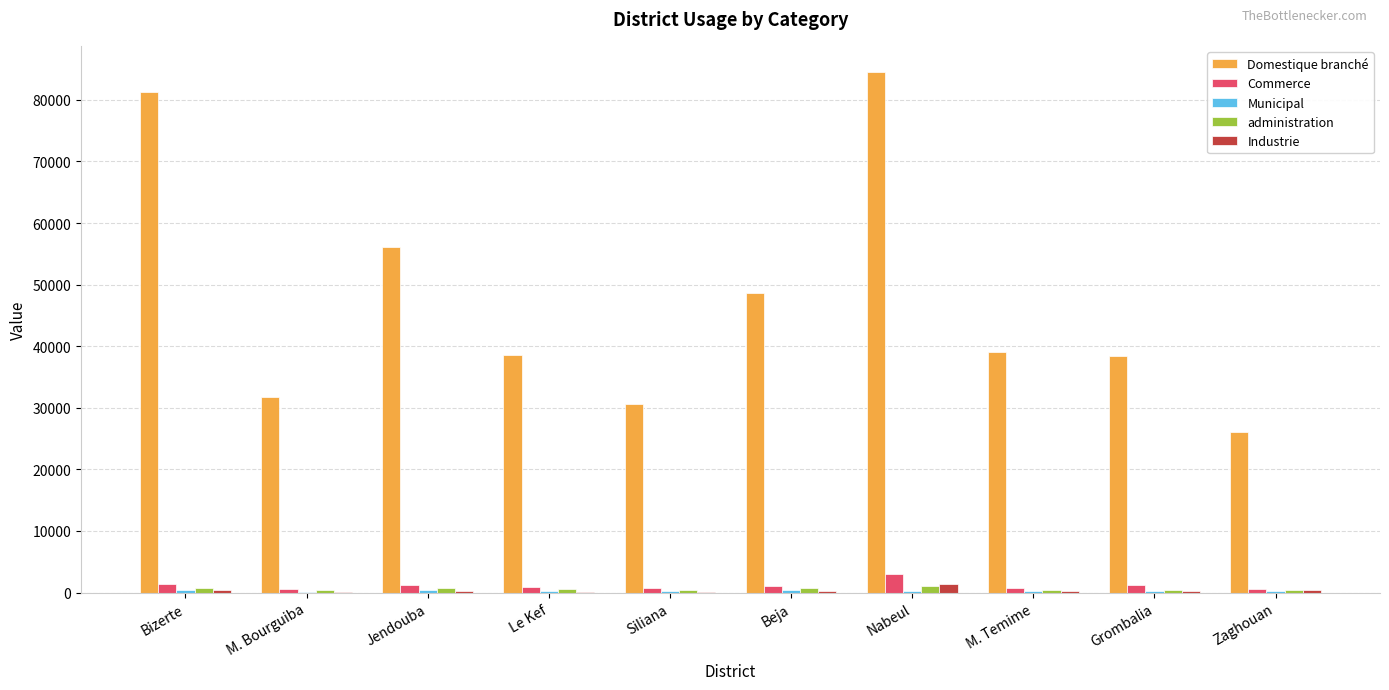

Which series changed the most between M. Temime and Zaghouan?

Domestique branché